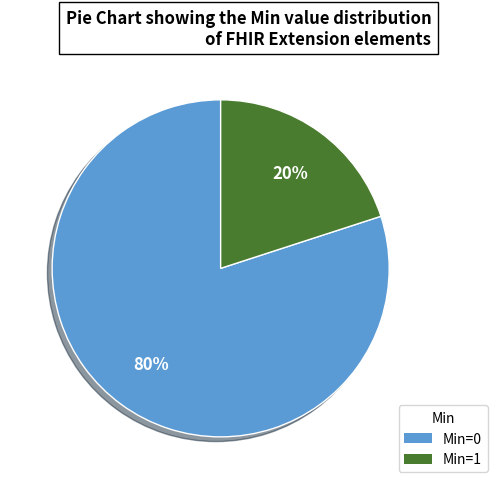

Count the number of slices in the pie.

2